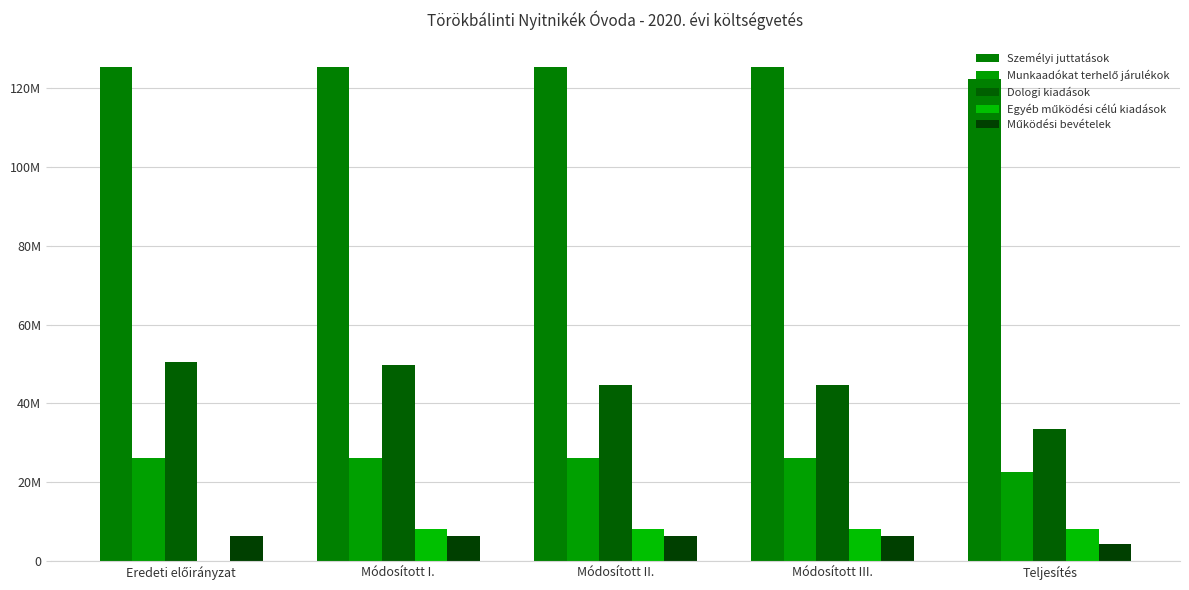

Does the chart contain stacked bars?

No